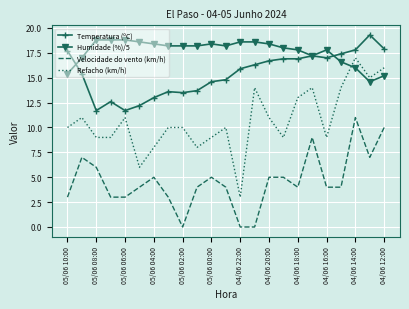

Which series has the widest spread of values?

Refacho (km/h)